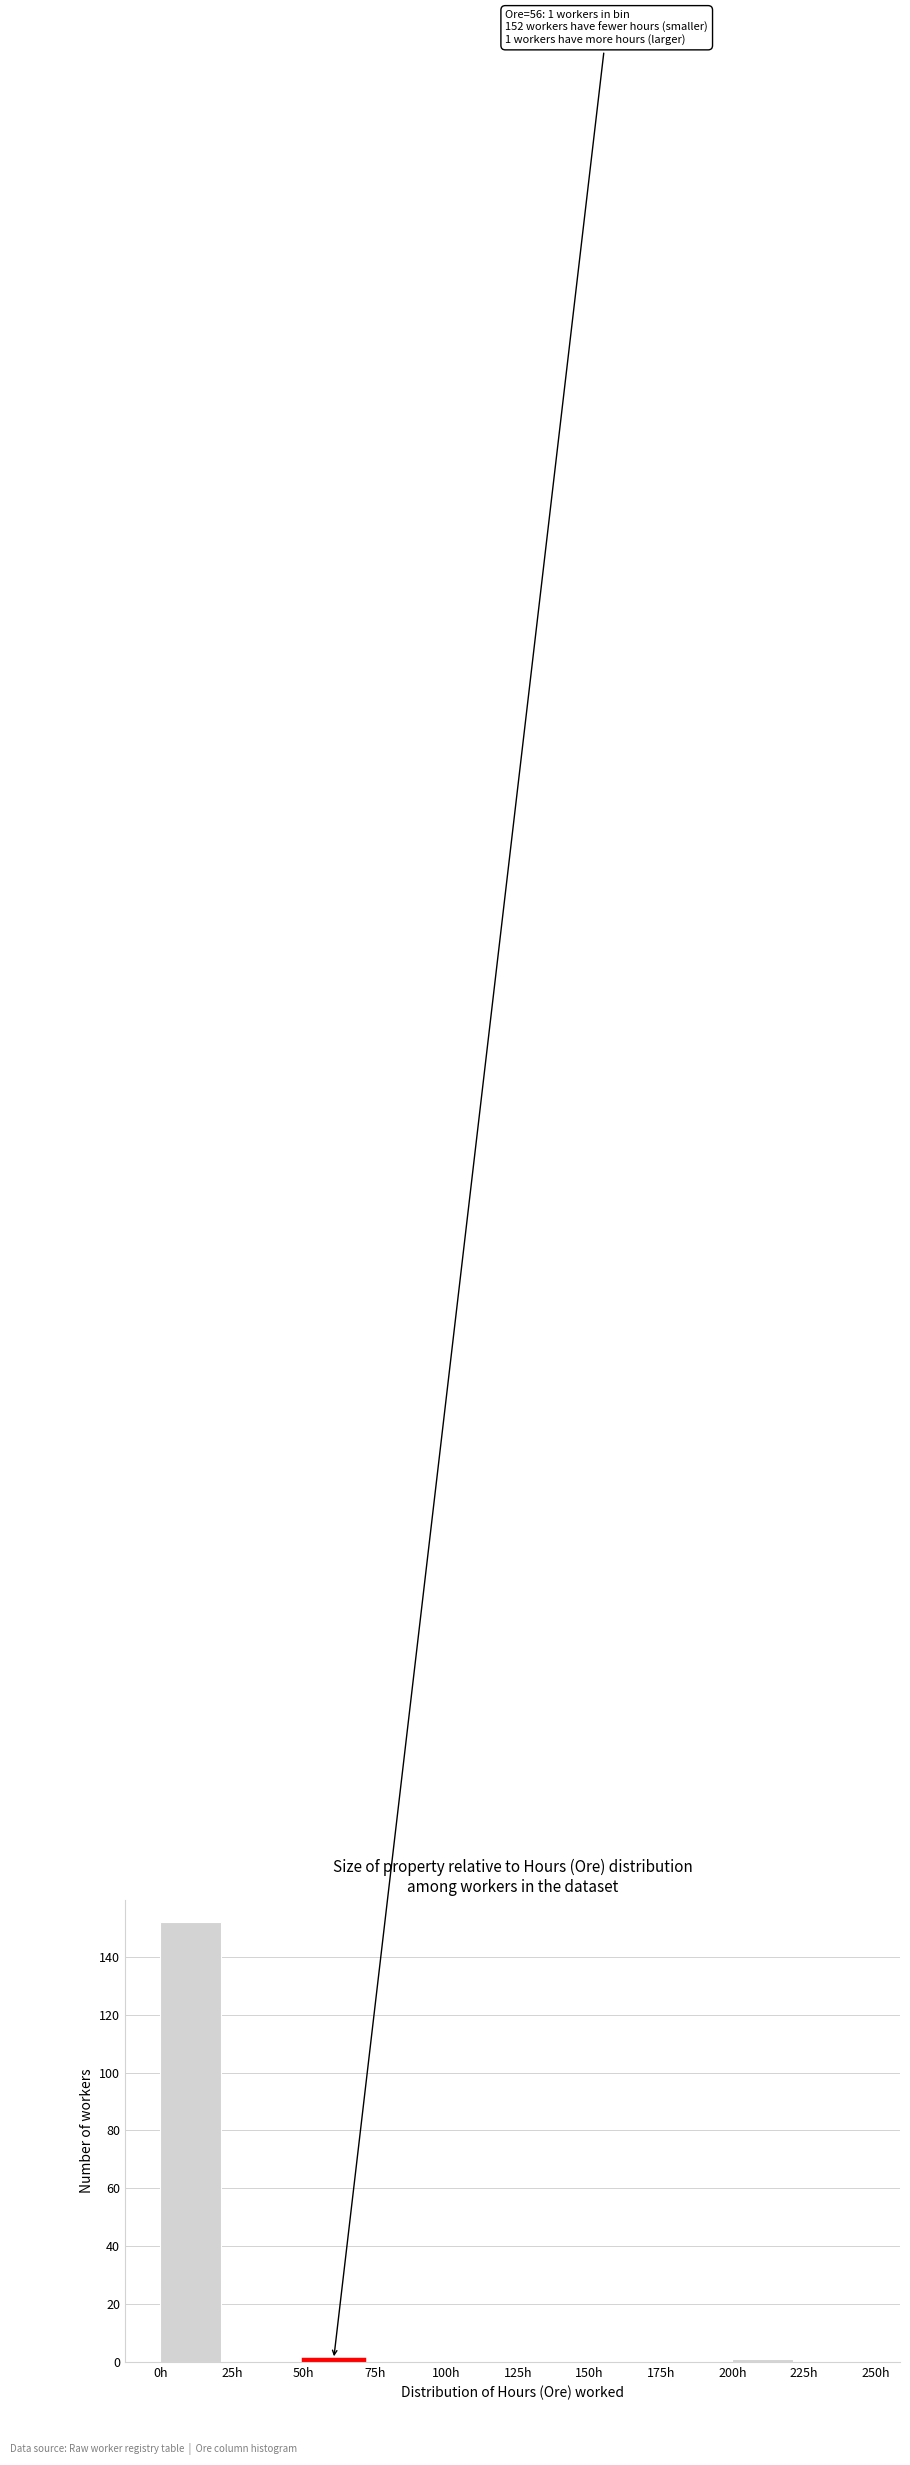

Which range on the x-axis has the tallest bar?

0 to 25